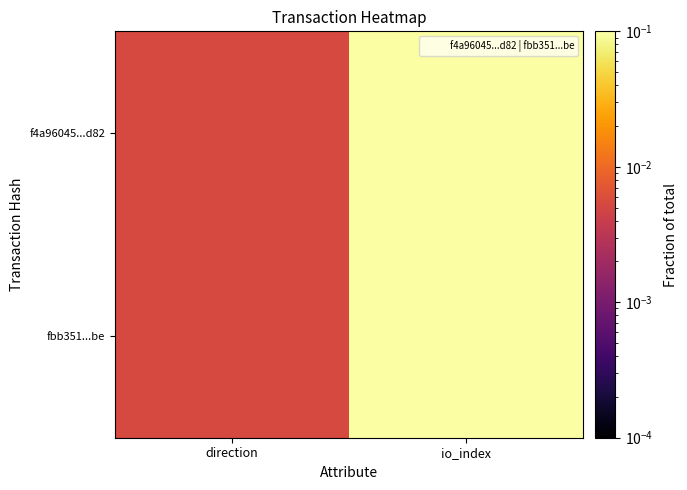

Between direction and io_index, which is larger?

io_index